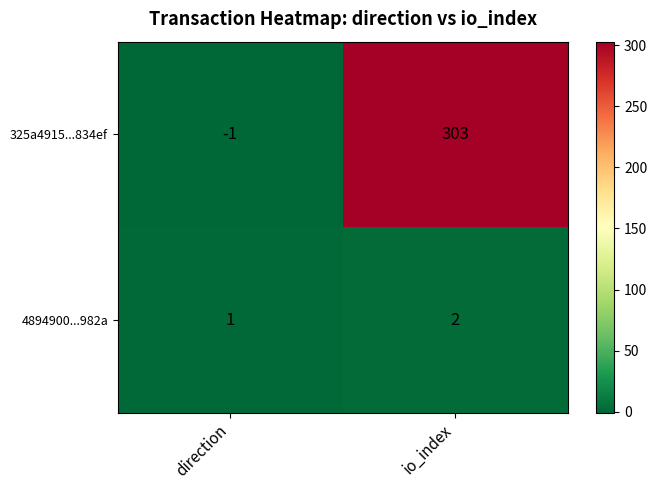

How many distinct data groups are displayed?

2